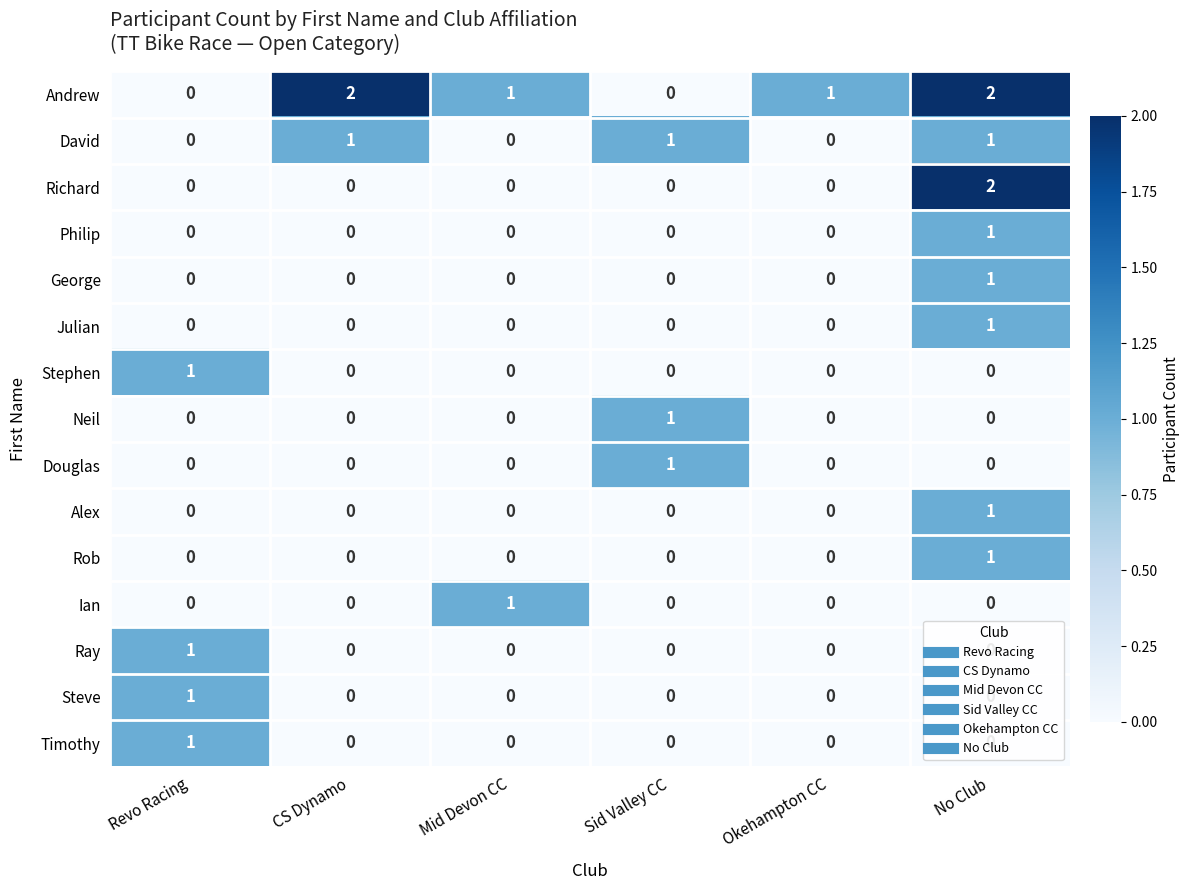

What is the total value across all series at Sid Valley CC?

3